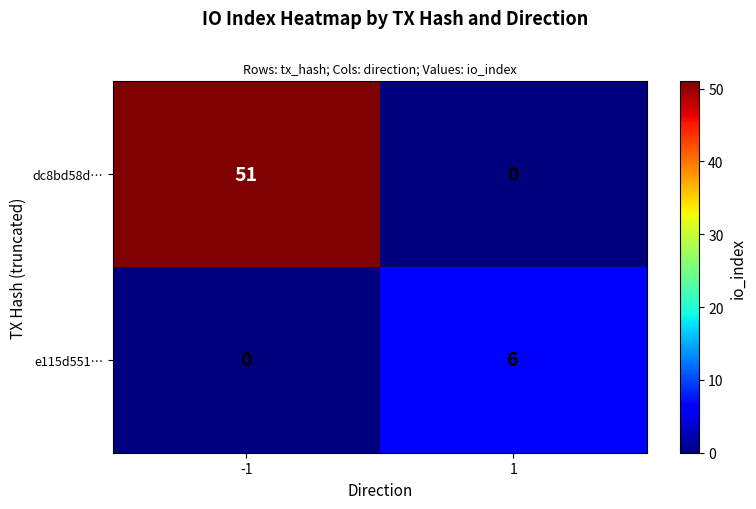

Which series changed the most between -1 and 1?

dc8bd58d…